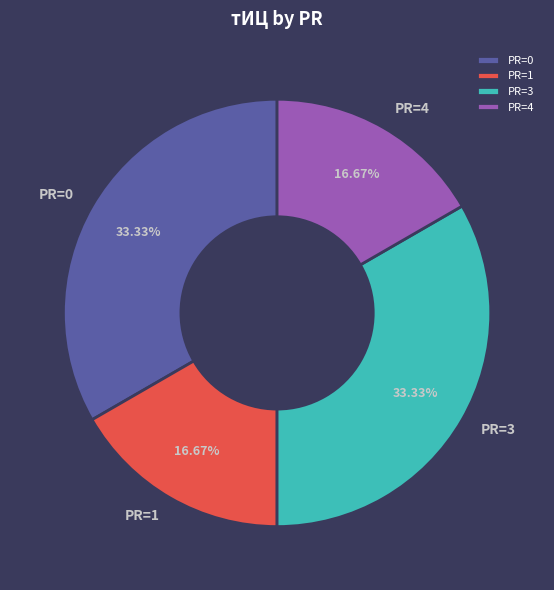

Is there any slice that represents more than half of the pie?

No